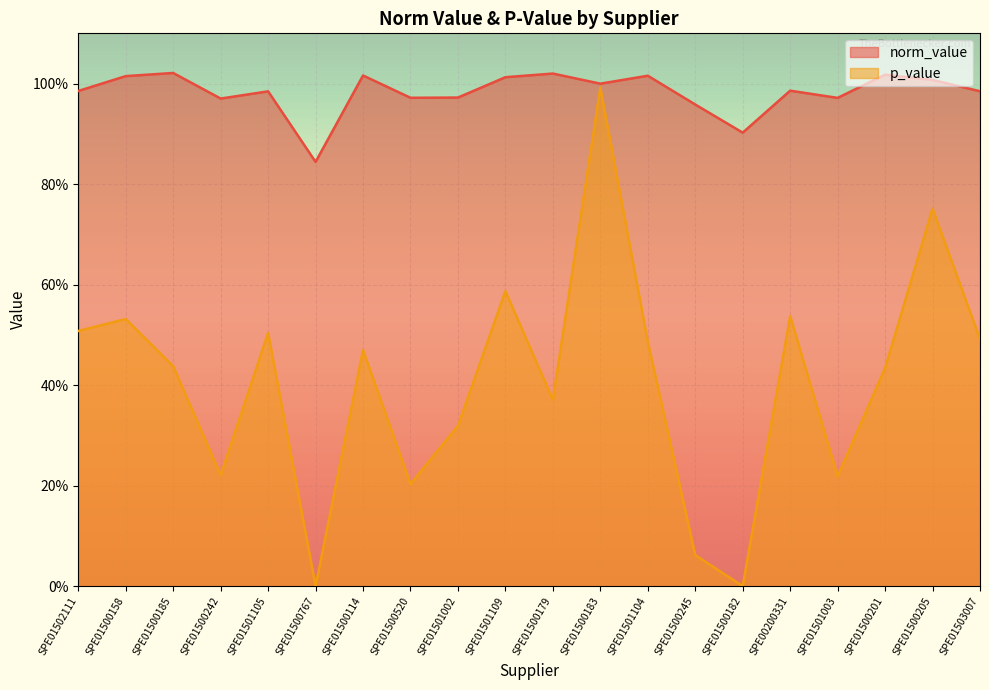

How many interior local valleys does the norm_value series have?

6